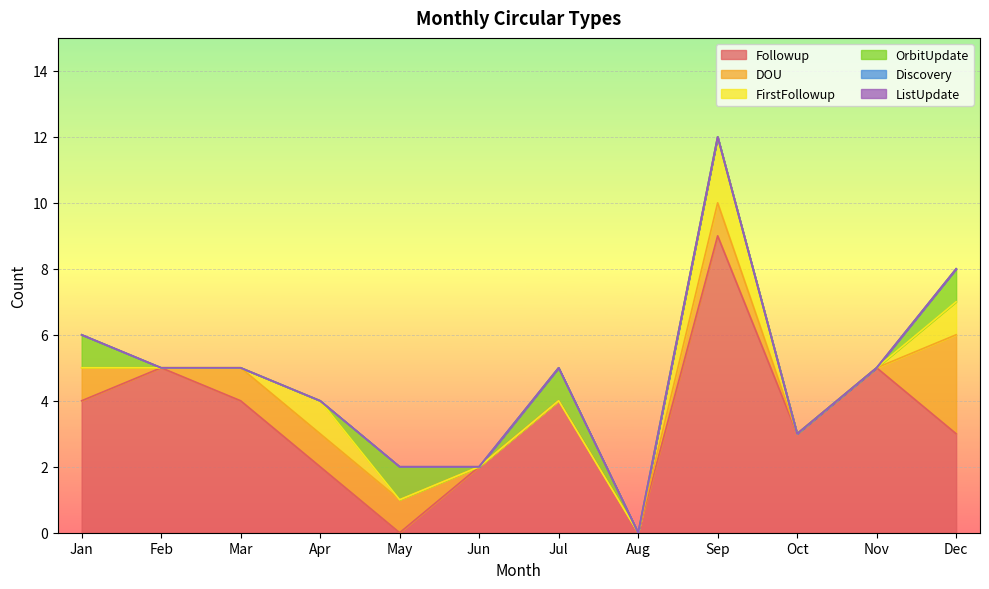

How many values in the DOU series are below 1?

6